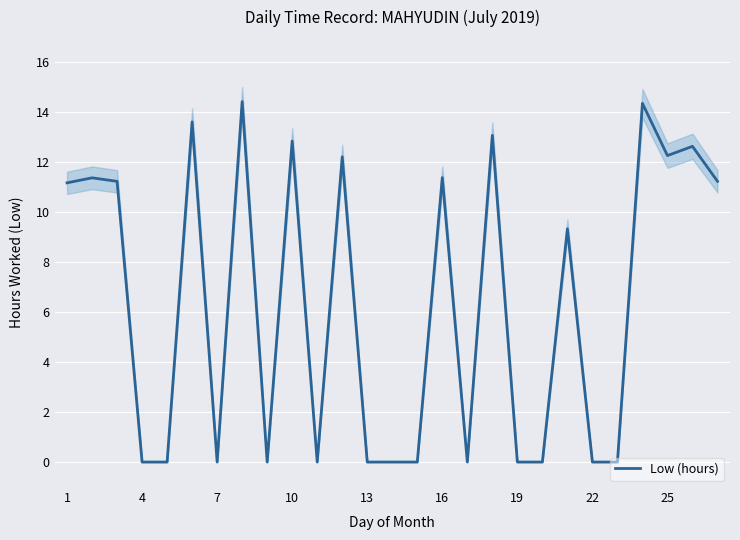

Reading left to right, what are all the values shown in this chart?

11.2	11.4	11.2	0.0	0.0	13.6	0.0	14.4	0.0	12.8	0.0	12.2	0.0	0.0	0.0	11.4	0.0	13.1	0.0	0.0	9.3	0.0	0.0	14.3	12.3	12.6	11.2